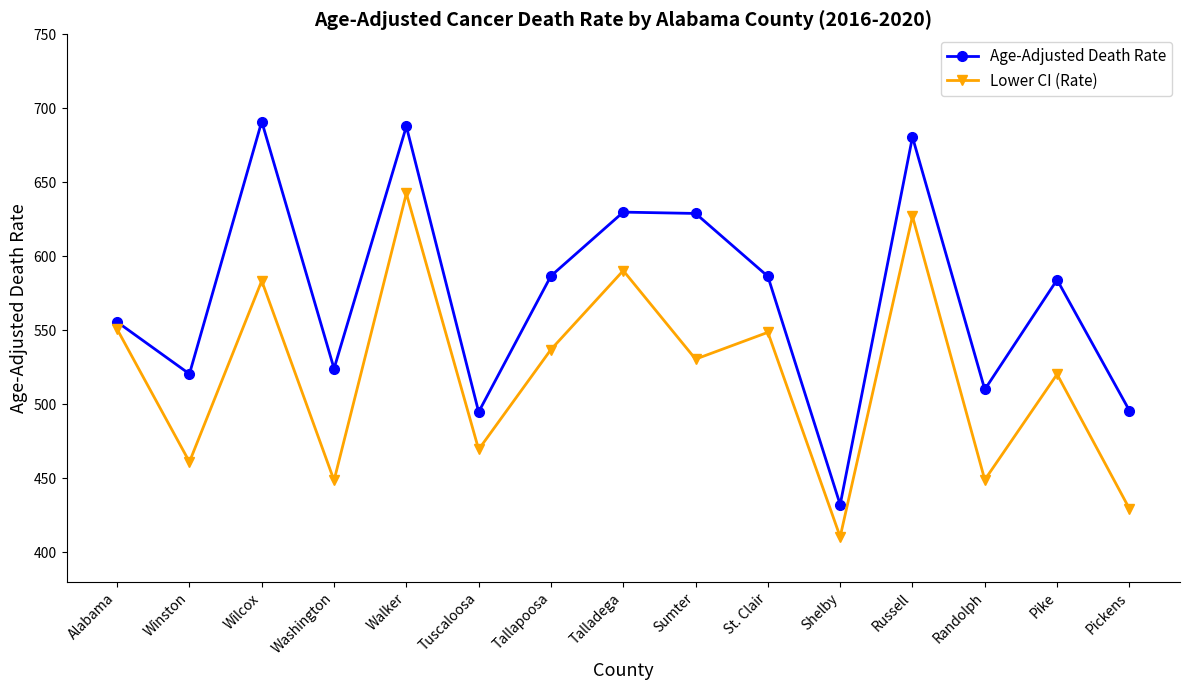

Is the value of Age-Adjusted Death Rate at Walker greater than the value of Lower CI (Rate) at Talladega?

Yes